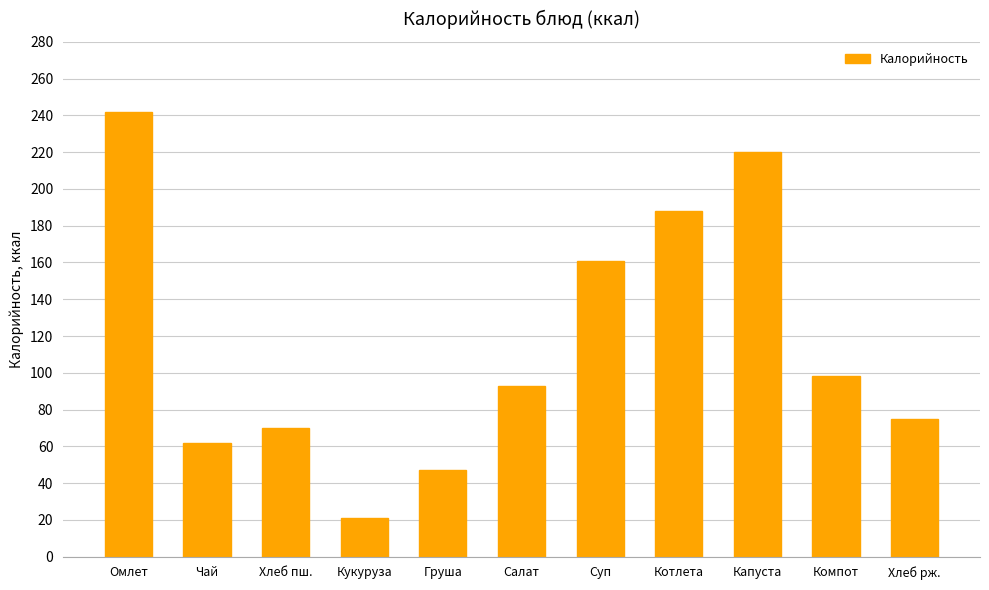

What is the change in value from Хлеб пш. to Хлеб рж.?

+4.9